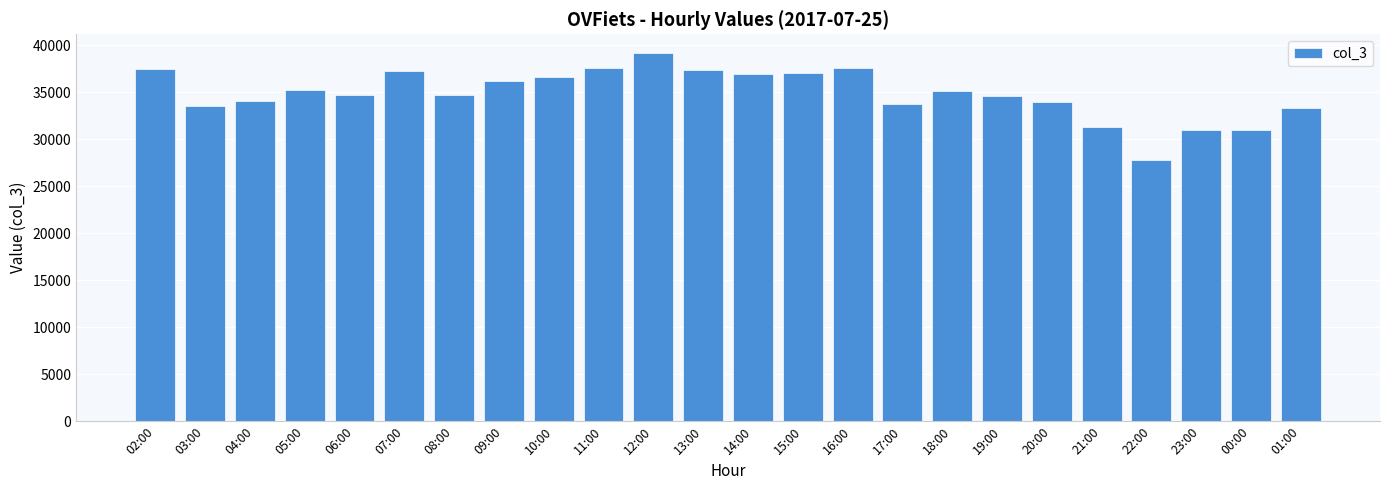

What is the difference between the maximum and second lowest values?

8272